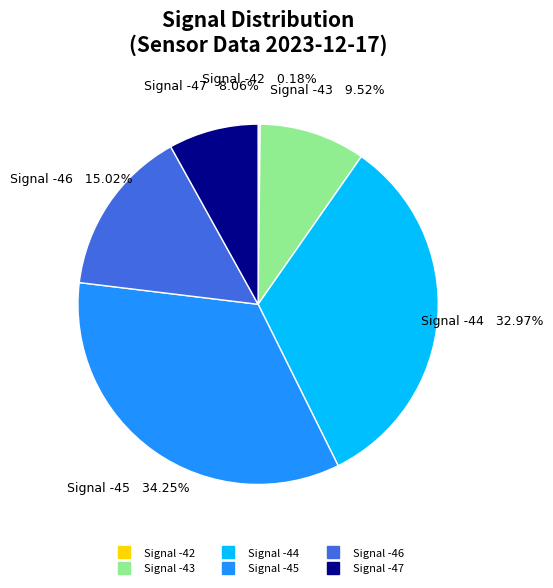

Does any single category account for the majority?

No